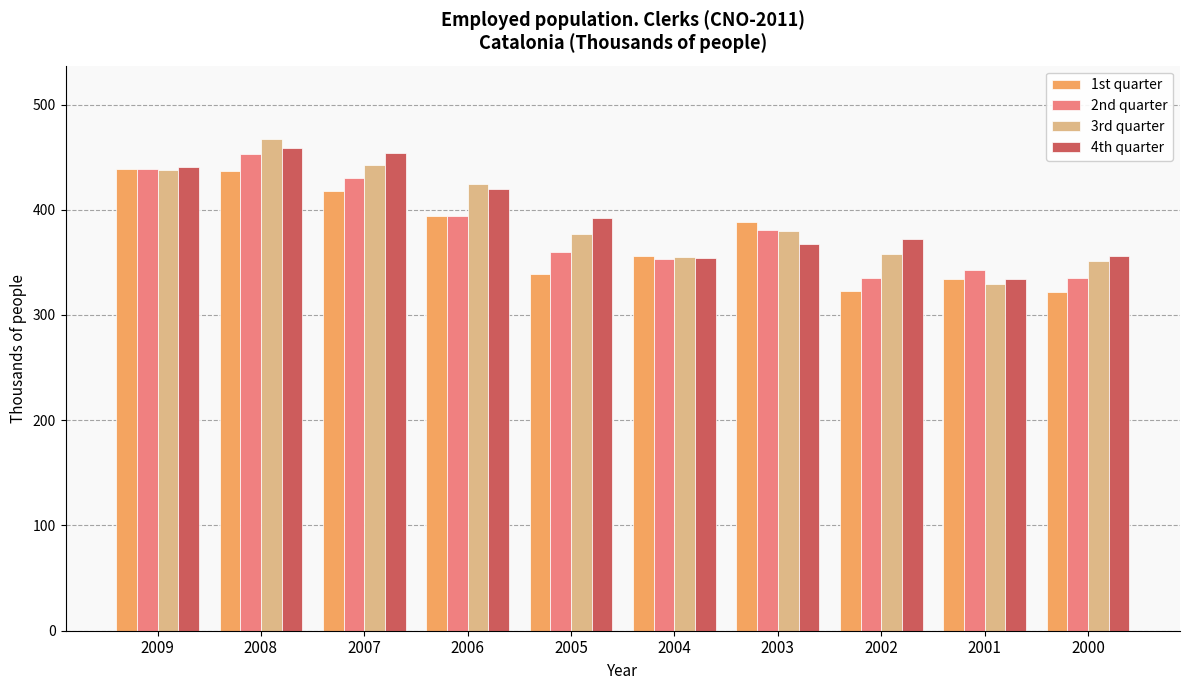

What is the difference between the maximum and minimum values in the 2nd quarter series?

117.6